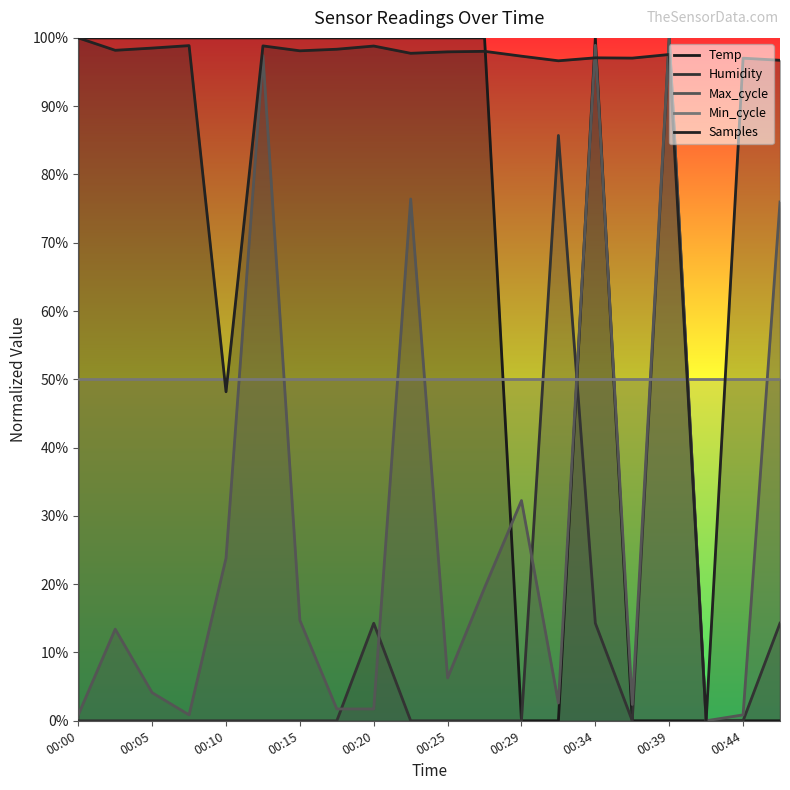

At which label does Humidity reach its minimum?

00:00